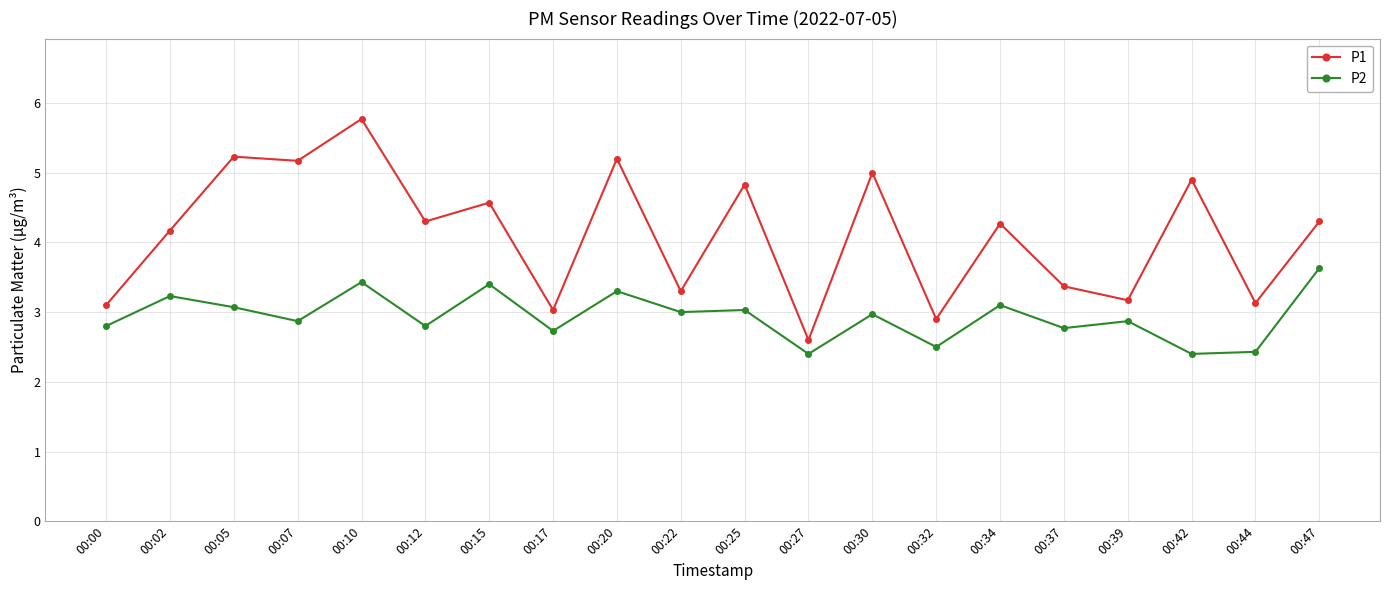

Which series changed the most between 00:15 and 00:44?

P1